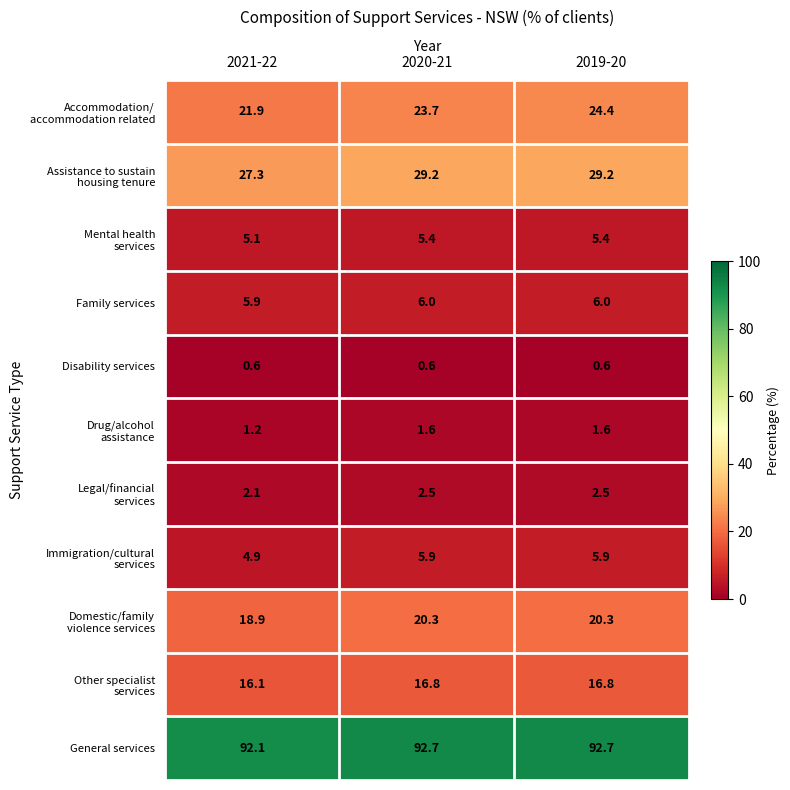

What is the sum of all Family services values?

17.9